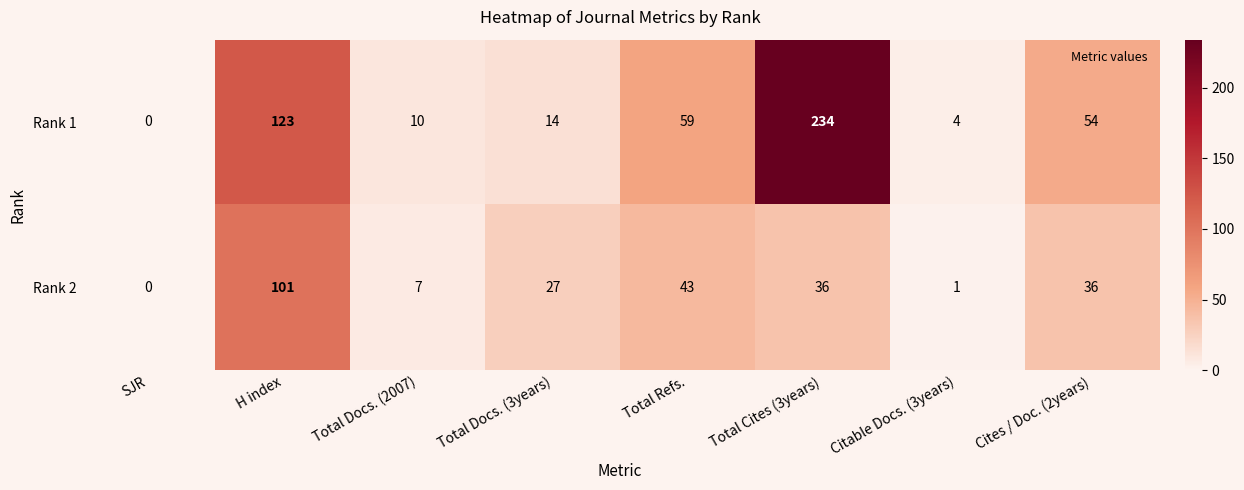

At which label does Rank 2 first exceed 36?

H index